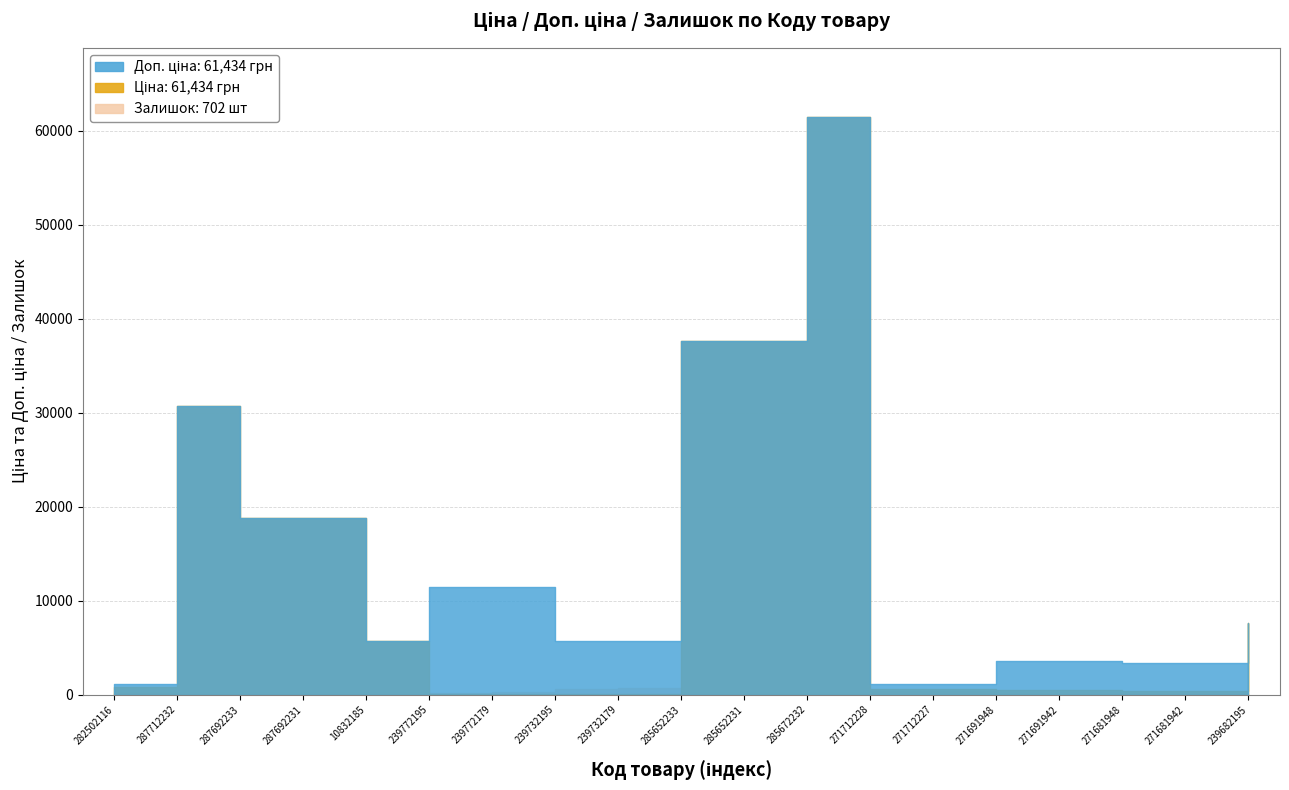

What is the difference between the second highest and minimum values in the Ціна series?

37536.6